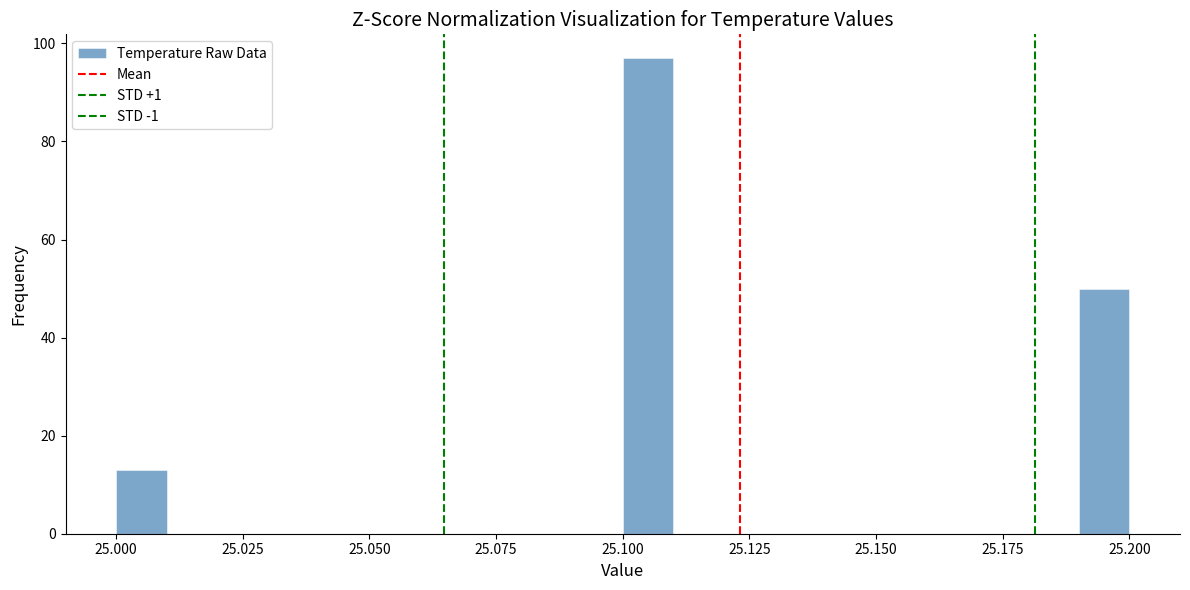

Around what value on the x-axis is the tallest bar? Give the approximate position of its centre, as read against the axis.

25.105